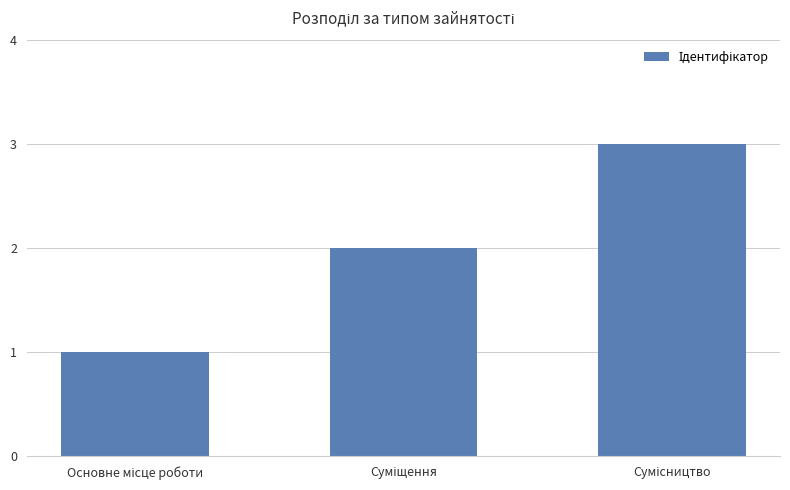

What is the greatest value displayed?

3